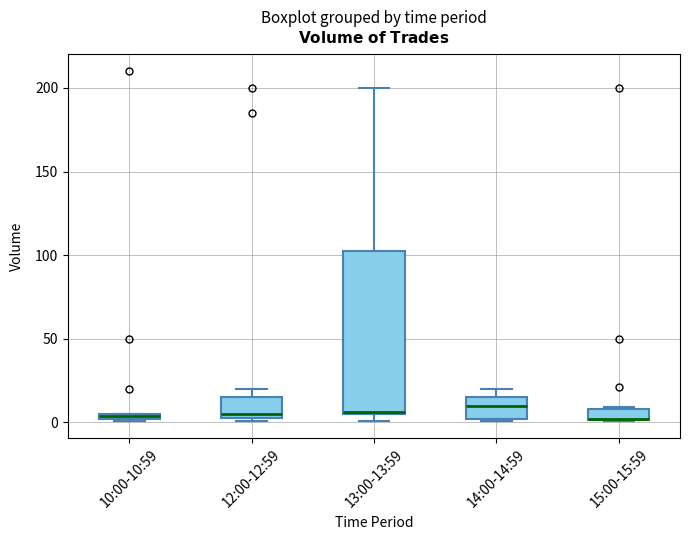

Comparing the boxes themselves (not the whiskers), which one is the tallest?

13:00-13:59